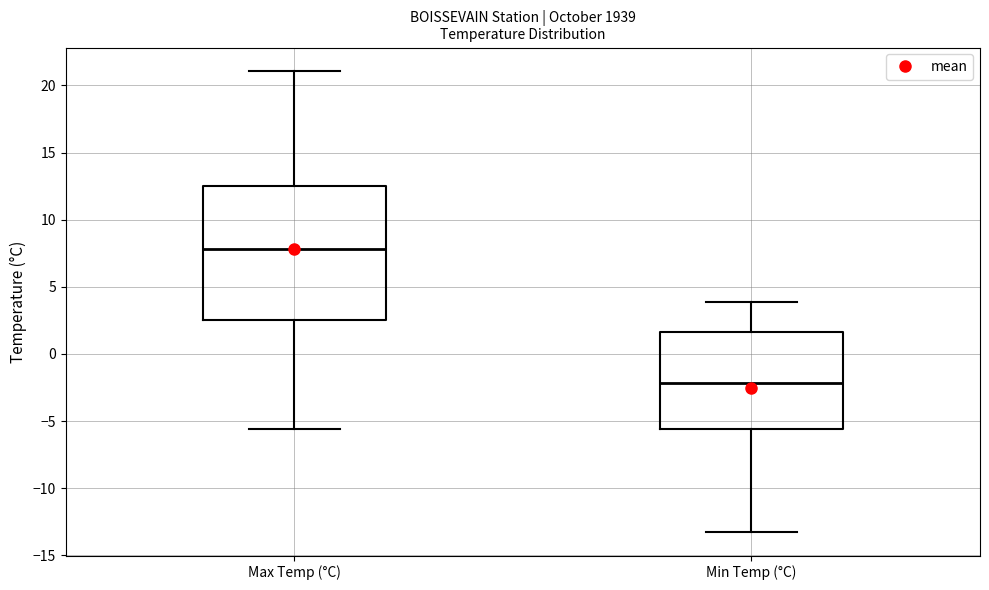

Where is the lower edge of the box for Min Temp (°C) on the y-axis? The values are not printed on the chart, so give them approximately, as read against the axis.

-5.5